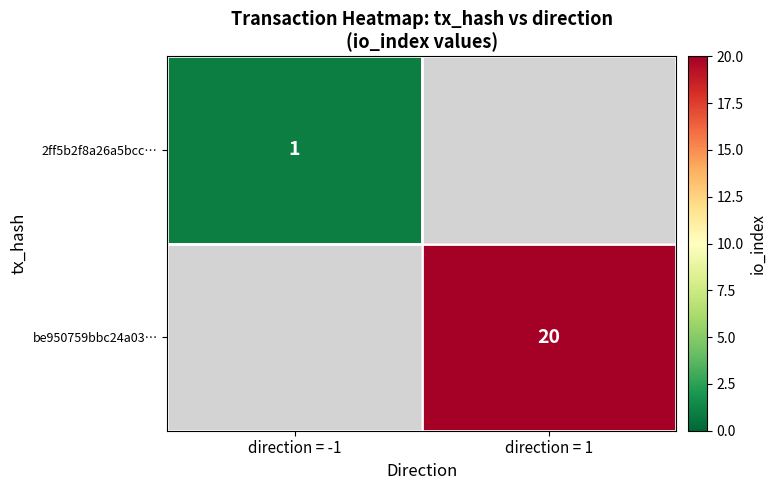

At which category does the chart reach its minimum across all series?

direction = -1